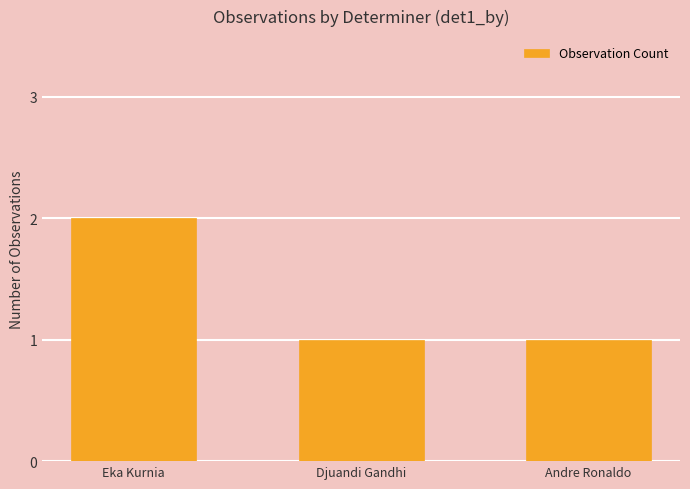

What is the value of the 2nd bar from the left?

1